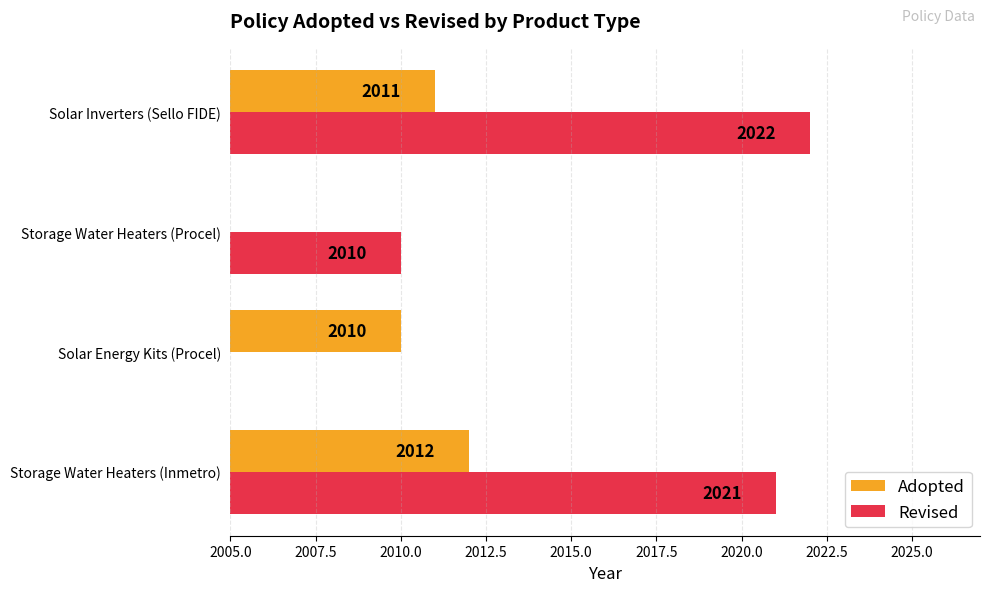

Is the value of Revised at Storage Water Heaters (Inmetro) greater than the value of Adopted at Storage Water Heaters (Procel)?

Yes